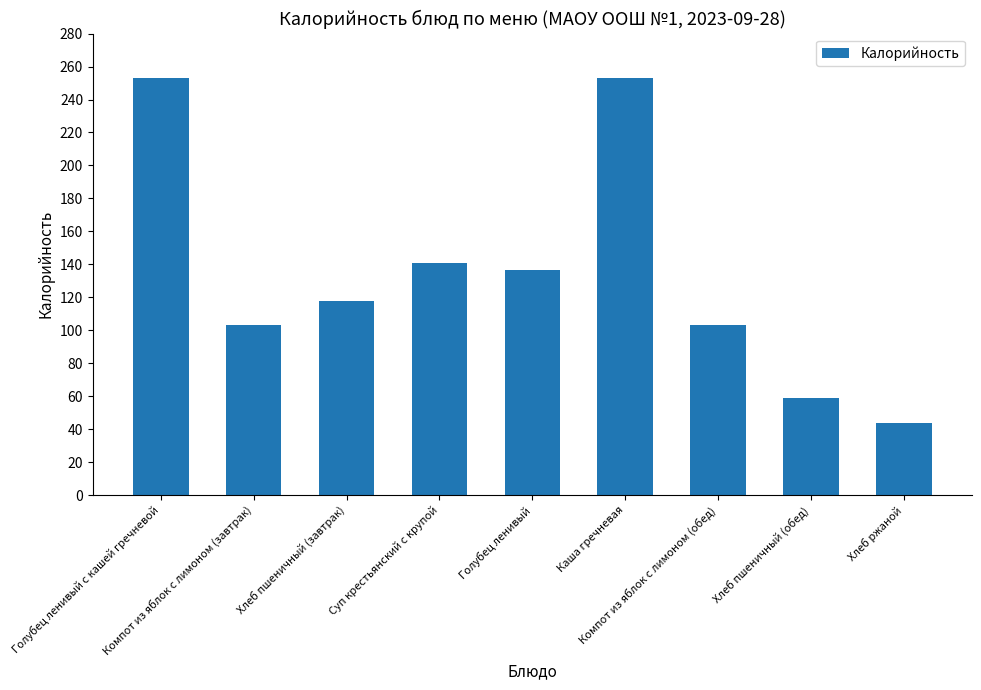

What is the sum of the values at Компот из яблок с лимоном (завтрак) and Хлеб пшеничный (завтрак)?

221.0